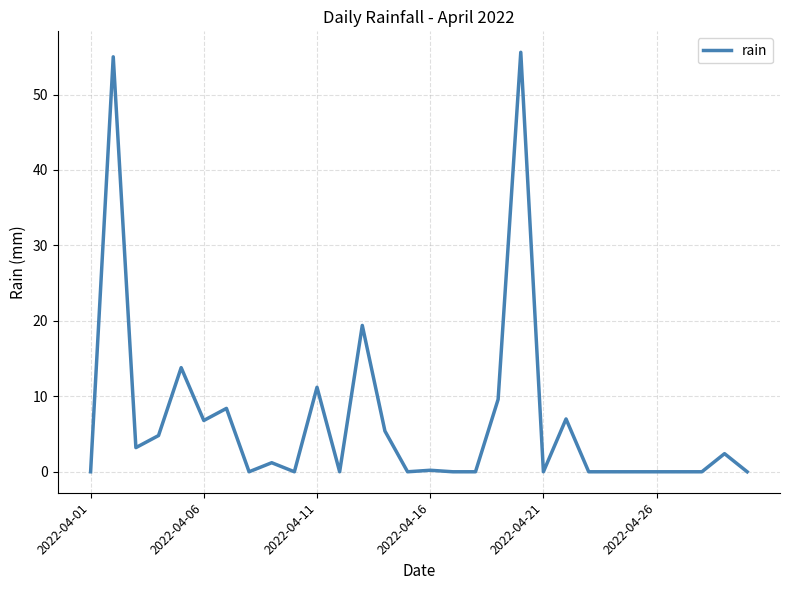

What is the maximum value shown in the chart?

55.6